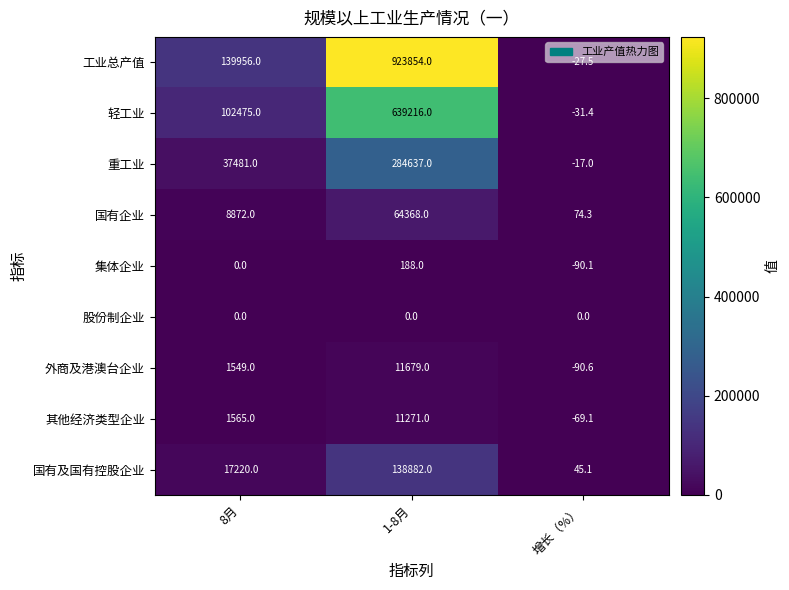

List the series in order of their peak value, lowest first.

股份制企业, 集体企业, 其他经济类型企业, 外商及港澳台企业, 国有企业, 国有及国有控股企业, 重工业, 轻工业, 工业总产值